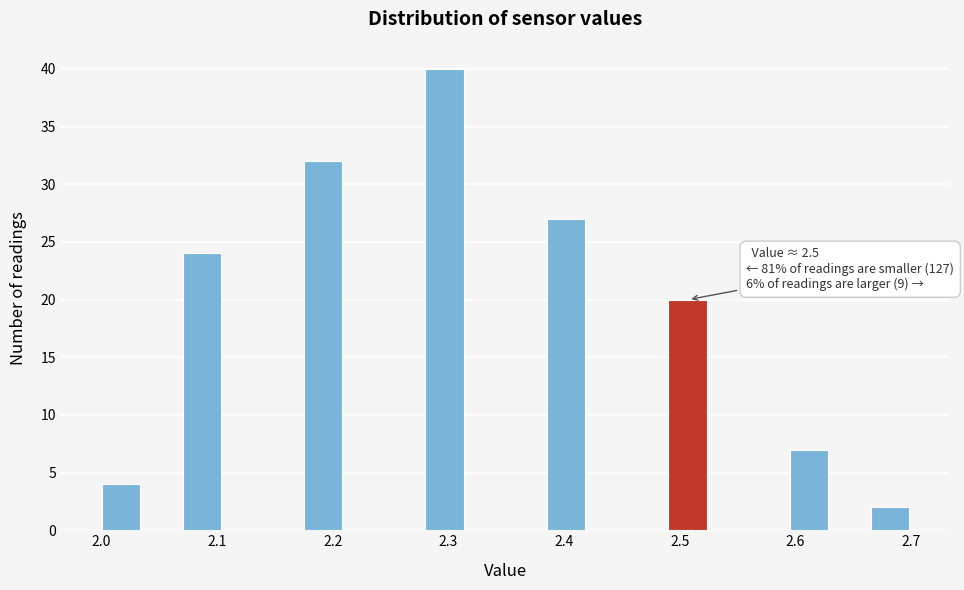

Around what value on the x-axis is the tallest bar? Give the approximate position of its centre, as read against the axis.

2.30